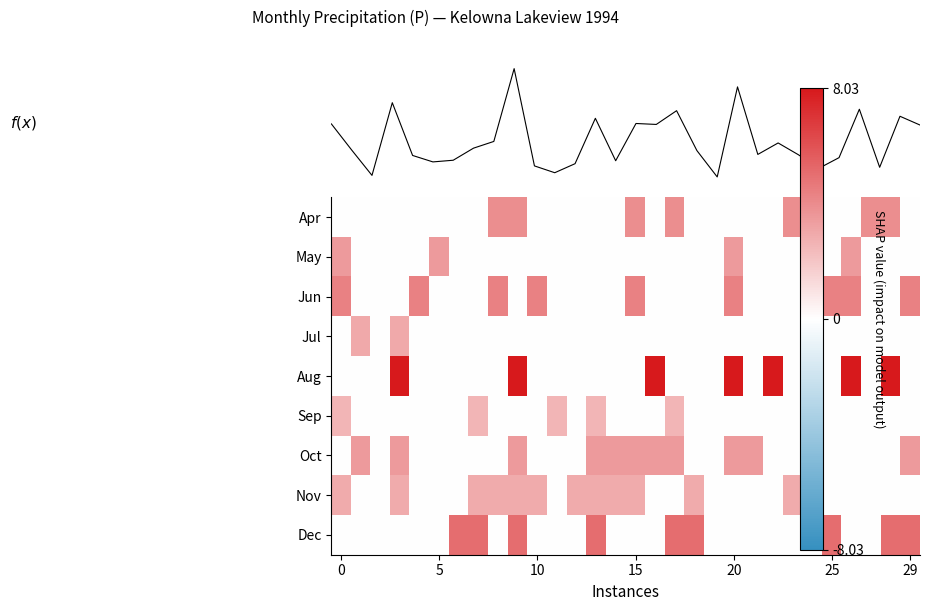

At how many categories does at least one series exceed 7?

7